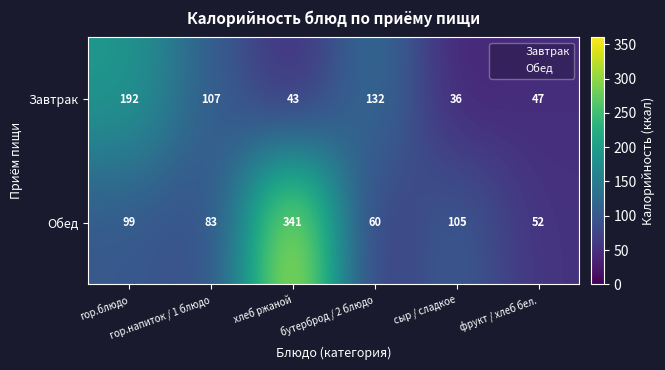

What is the smallest value displayed?

36